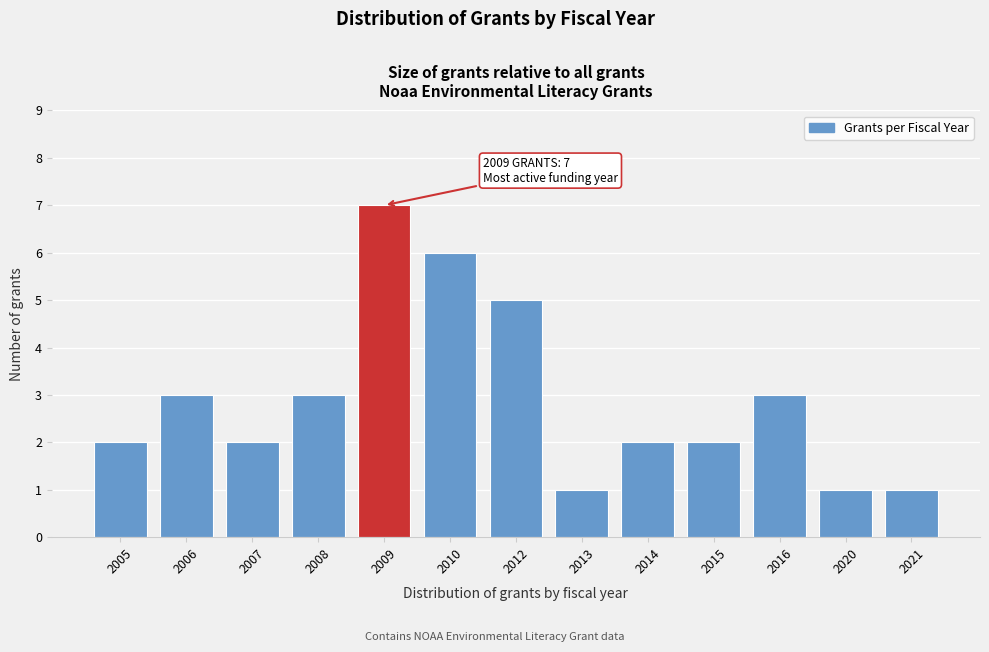

Reading right to left, what are all the values shown in this chart?

1	1	3	2	2	1	5	6	7	3	2	3	2